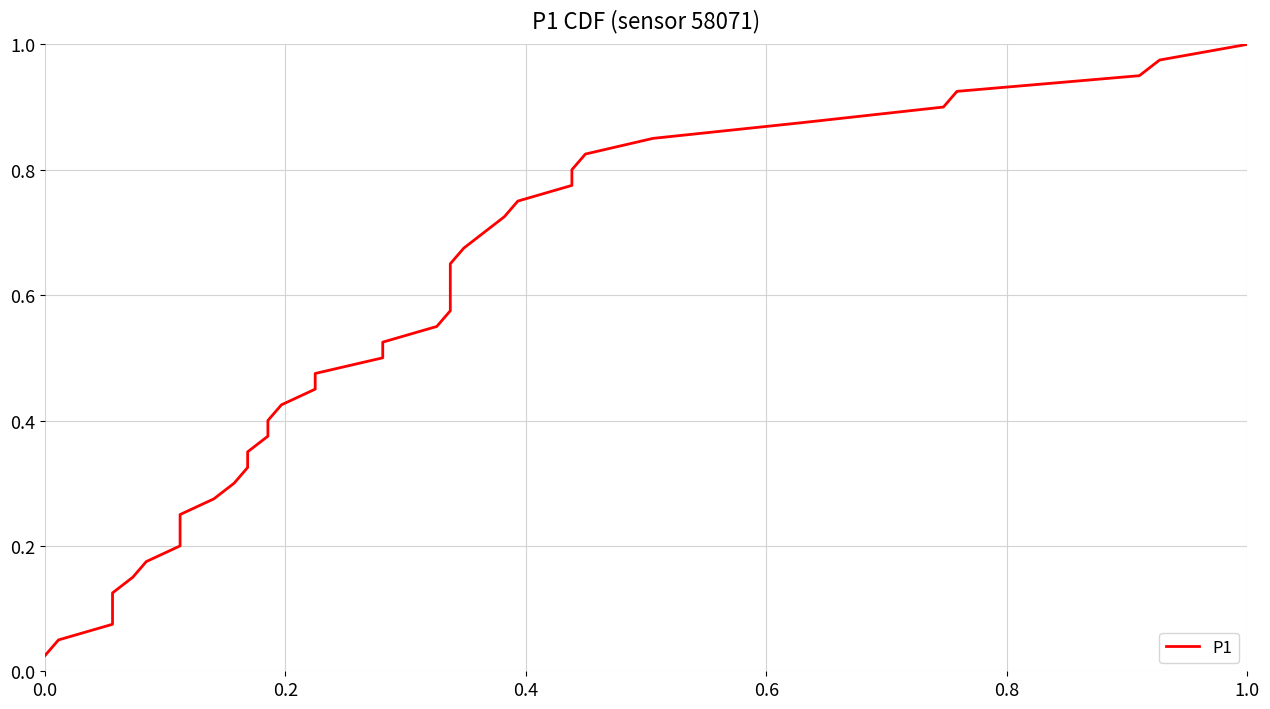

The value at 29 is 0.4. True or false?

False